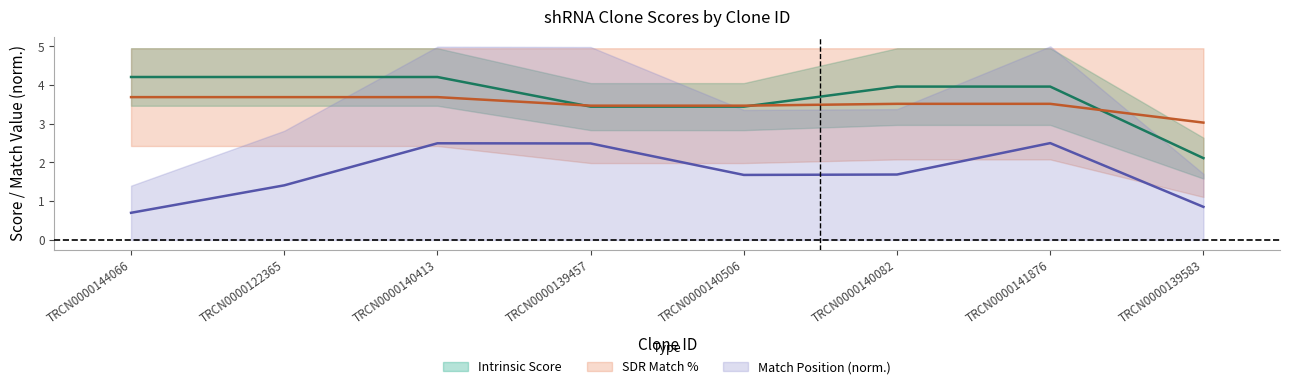

What is the difference between the second highest and minimum values in the Intrinsic Score series?

2.1